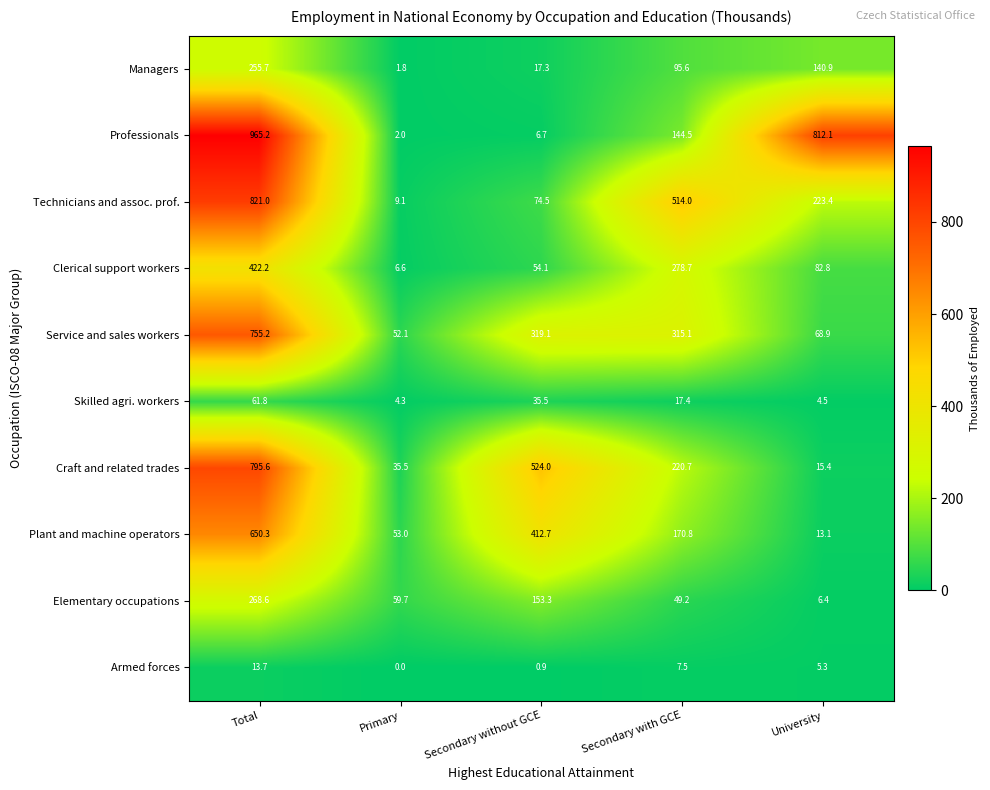

Is it true that Skilled agri. workers equals 4.5 at University?

True